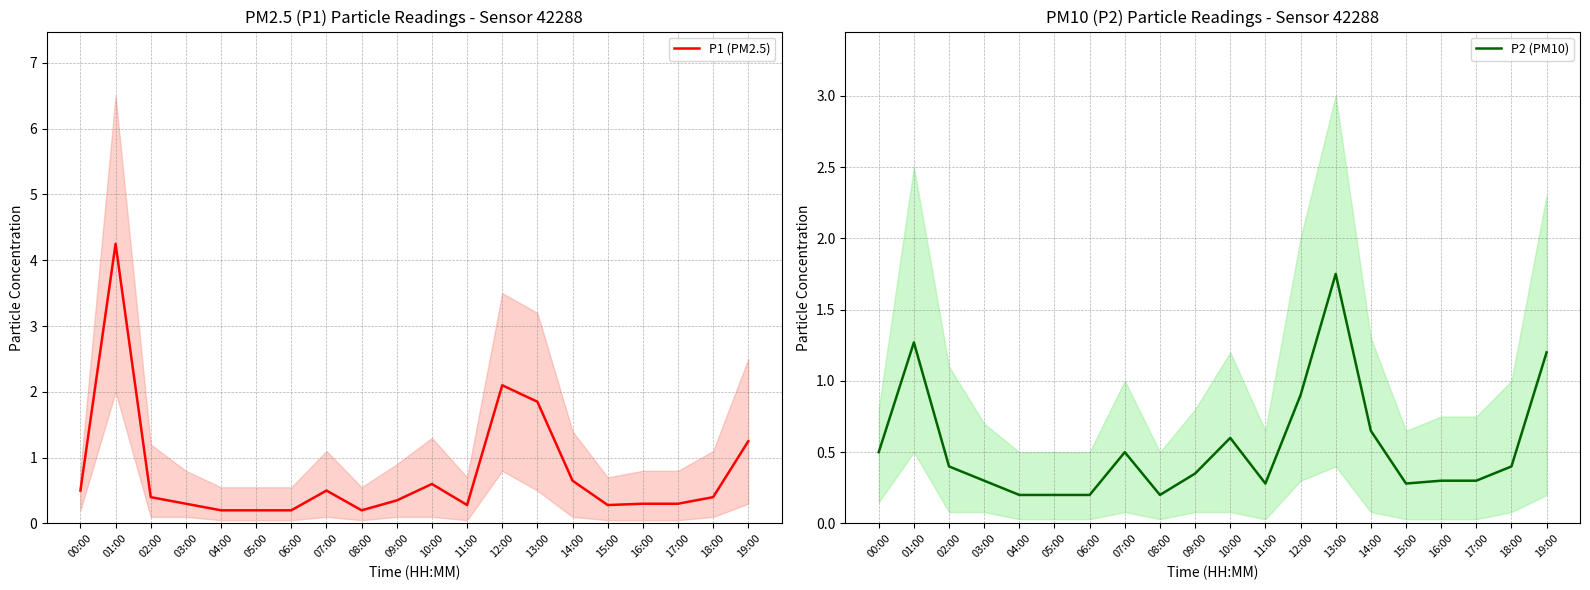

What is the label of the 12th point from the left?

11:00